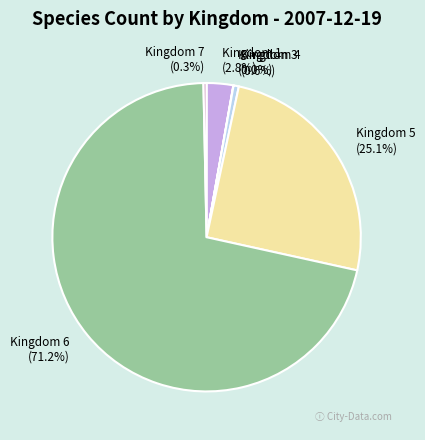

What is the largest slice in the pie chart?

Kingdom 6